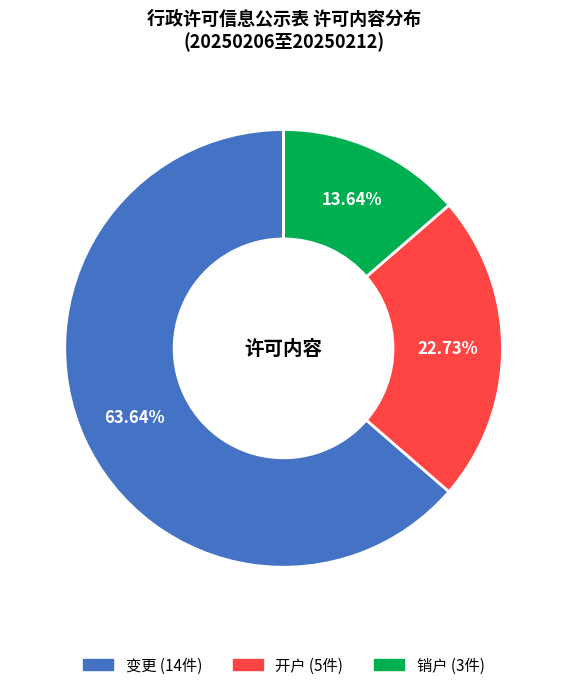

Do 销户 and 开户 together represent more than half of the pie?

No